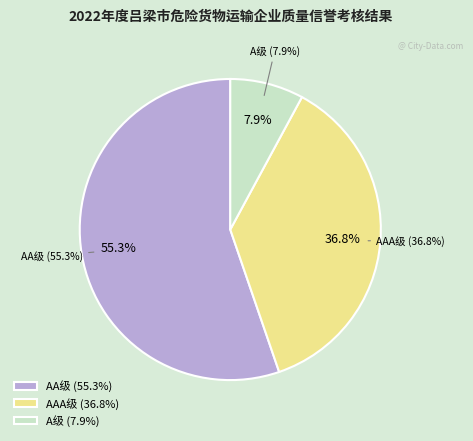

What is the ratio of the value at AA级 to the value at AAA级?

1.5